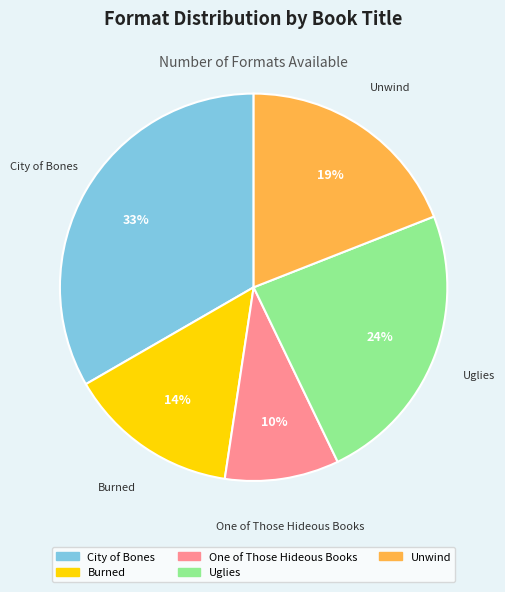

Count the number of slices in the pie.

5